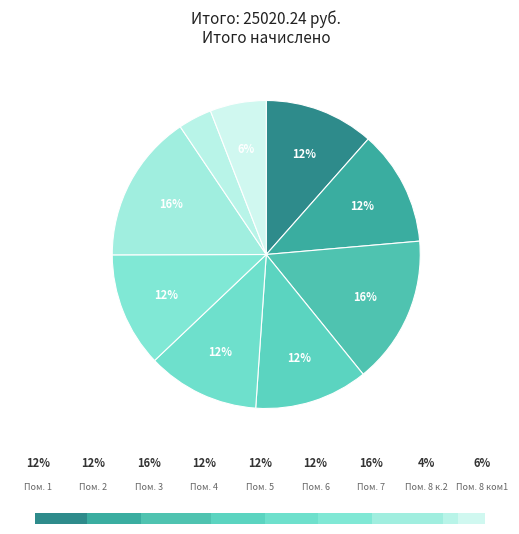

Rank the categories by value from highest to lowest.

7, 3, 2, 6, 4, 5, 1, 8 ком1, 8 к.2